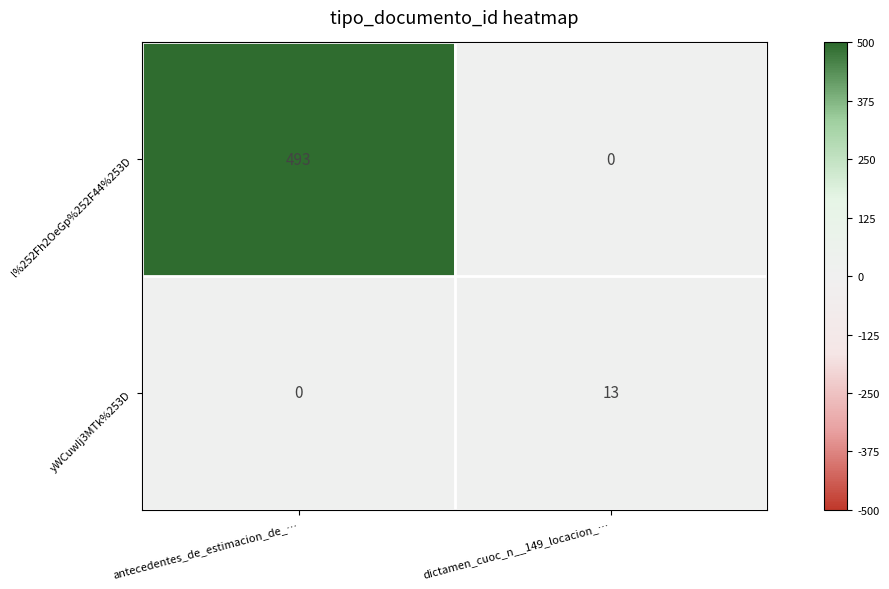

Where is l%252Fh2OeGp%252F44%253D nearest to the value 246?

dictamen_cuoc_n__149_locacion_…